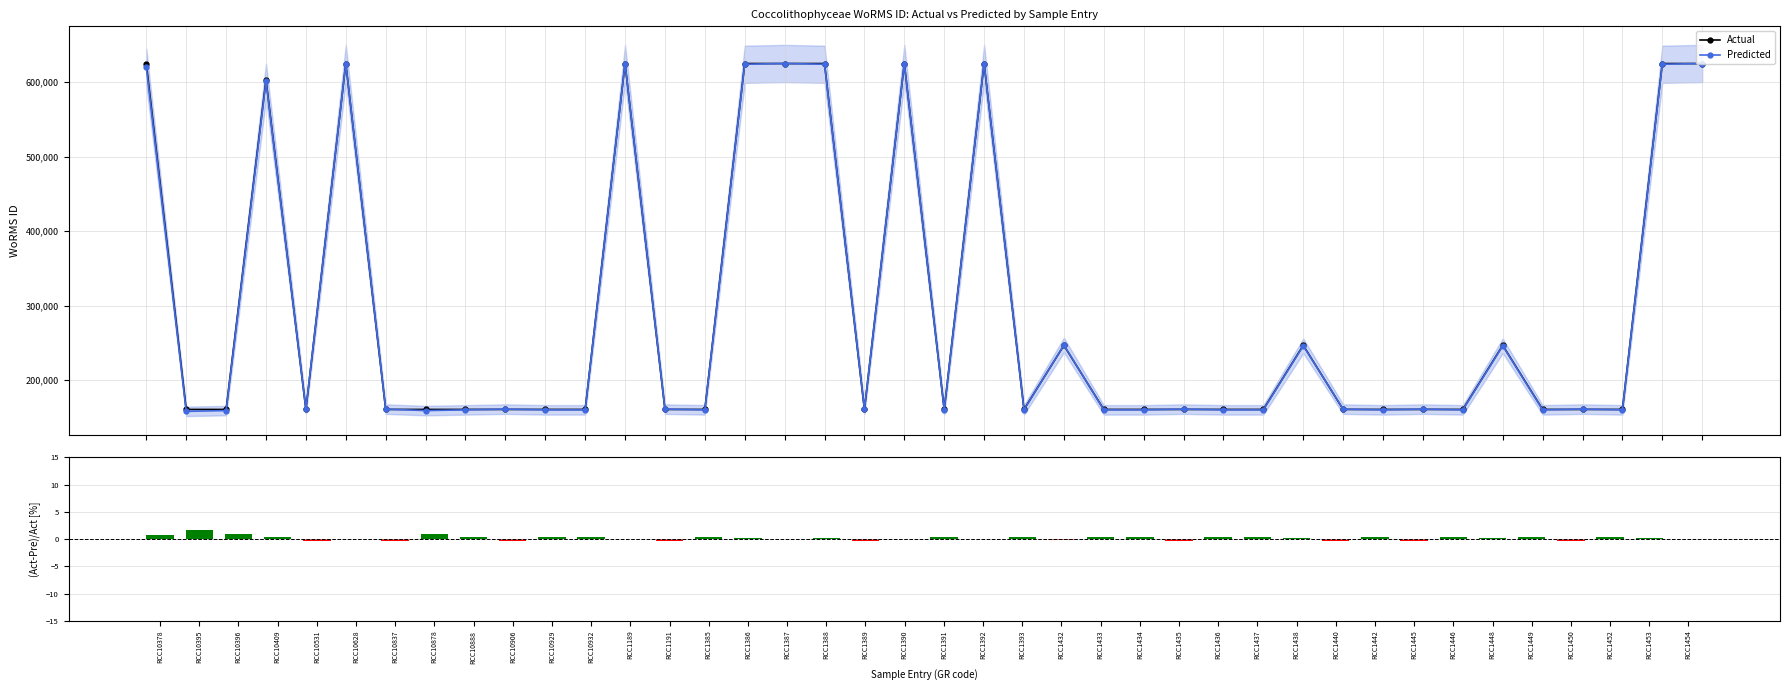

True or false: Actual has more than 1 interior local peaks.

True